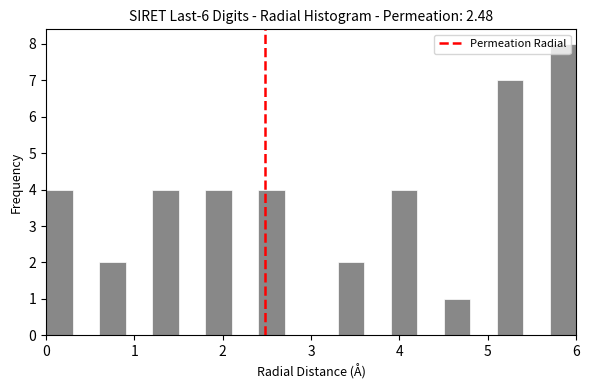

Read against the x-axis, roughly where is the centre of the tallest bar?

5.9